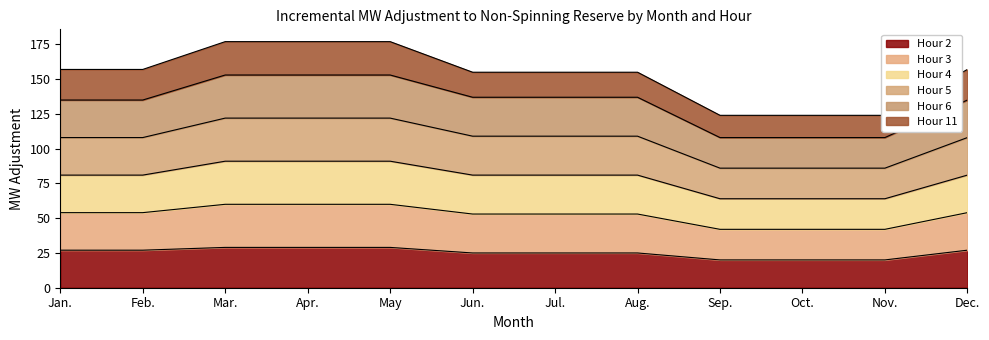

Is it true that Hour 2 equals 20 at Nov.?

True